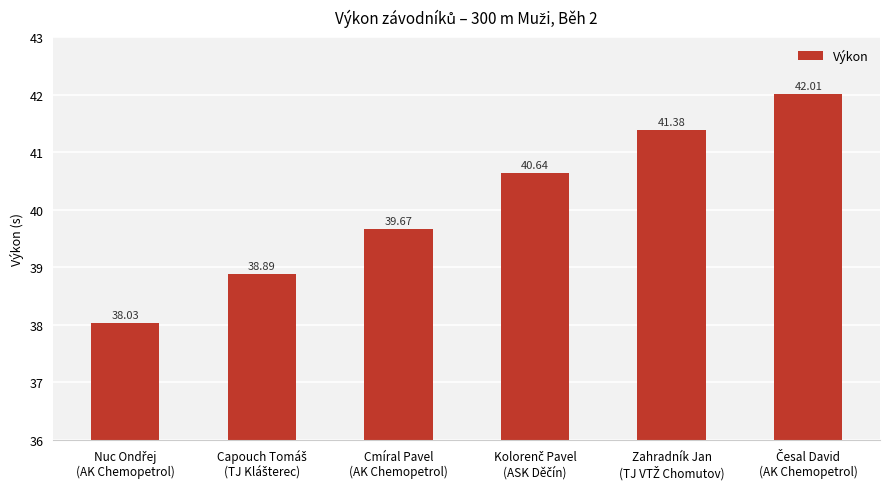

What is the difference between the maximum and minimum values?

4.0